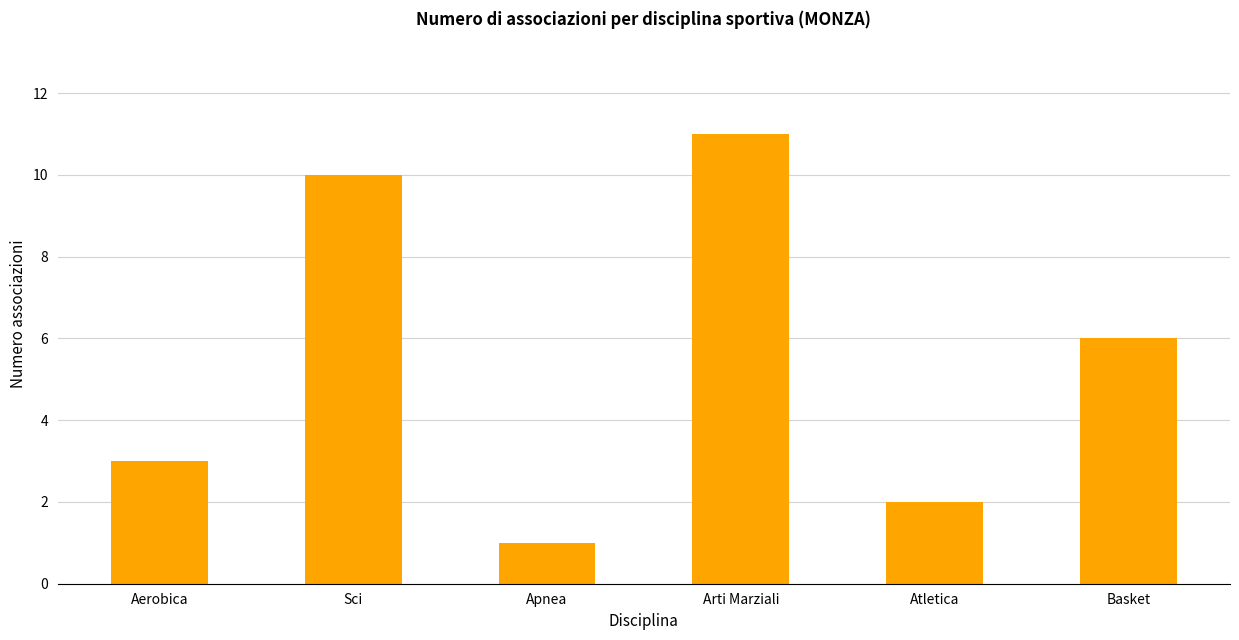

How many series are shown in this chart?

1